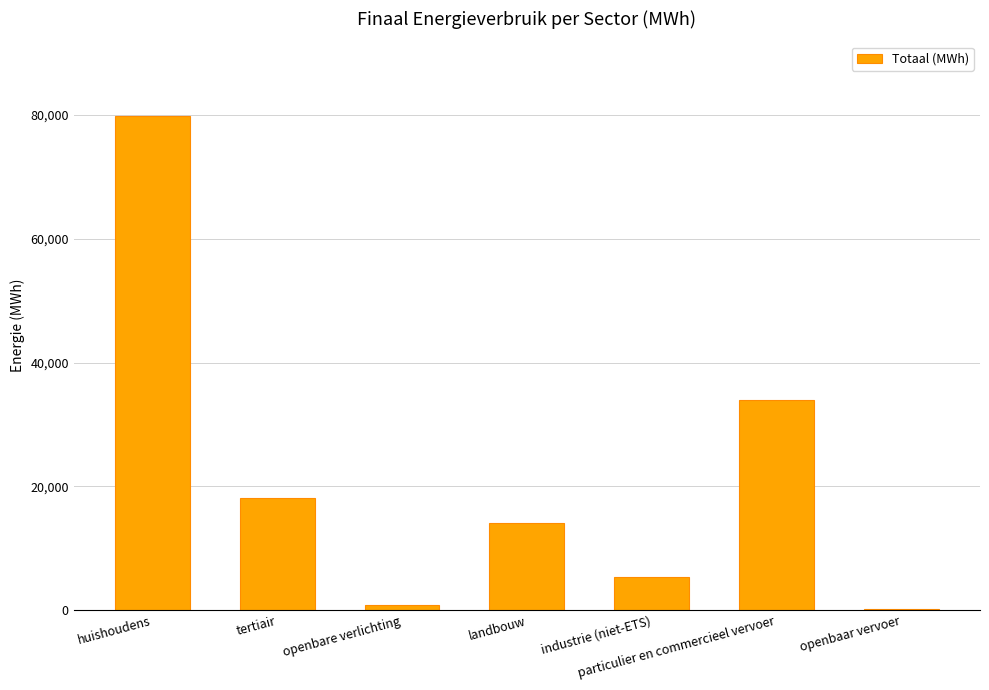

The chart shows a value of 14080.1 at landbouw. True or false?

True